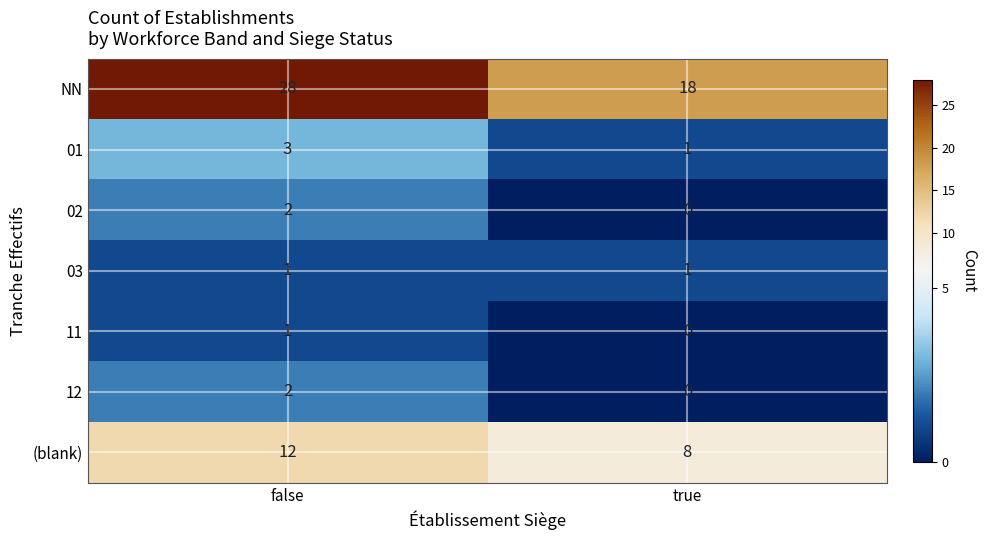

How many data points does each series have?

2